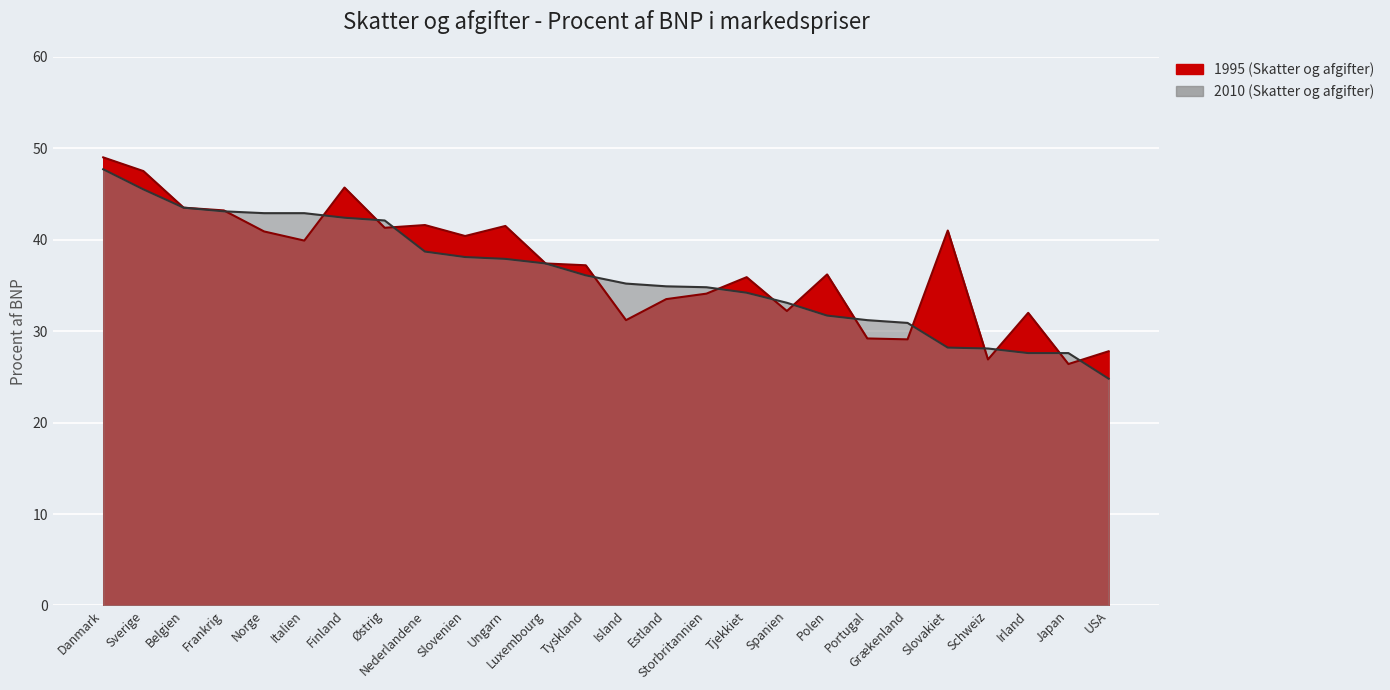

What is the total value across all series at Danmark?

96.7